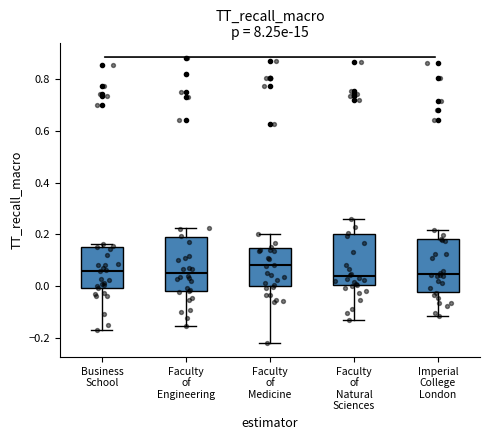

Reading left to right, transcribe this box plot: for each box, give where its median line is, the range the box spans, and where its two whiskers end, as read against the y-axis. The values are not printed on the chart, so give them approximately, as read against the axis.

Business School: median 0.06, box 0.00 to 0.14, whiskers -0.16 to 0.16
Faculty of Engineering: median 0.06, box -0.02 to 0.18, whiskers -0.16 to 0.22
Faculty of Medicine: median 0.08, box 0.00 to 0.14, whiskers -0.22 to 0.20
Faculty of Natural Sciences: median 0.04, box 0.00 to 0.20, whiskers -0.12 to 0.26
Imperial College London: median 0.04, box -0.02 to 0.18, whiskers -0.12 to 0.22